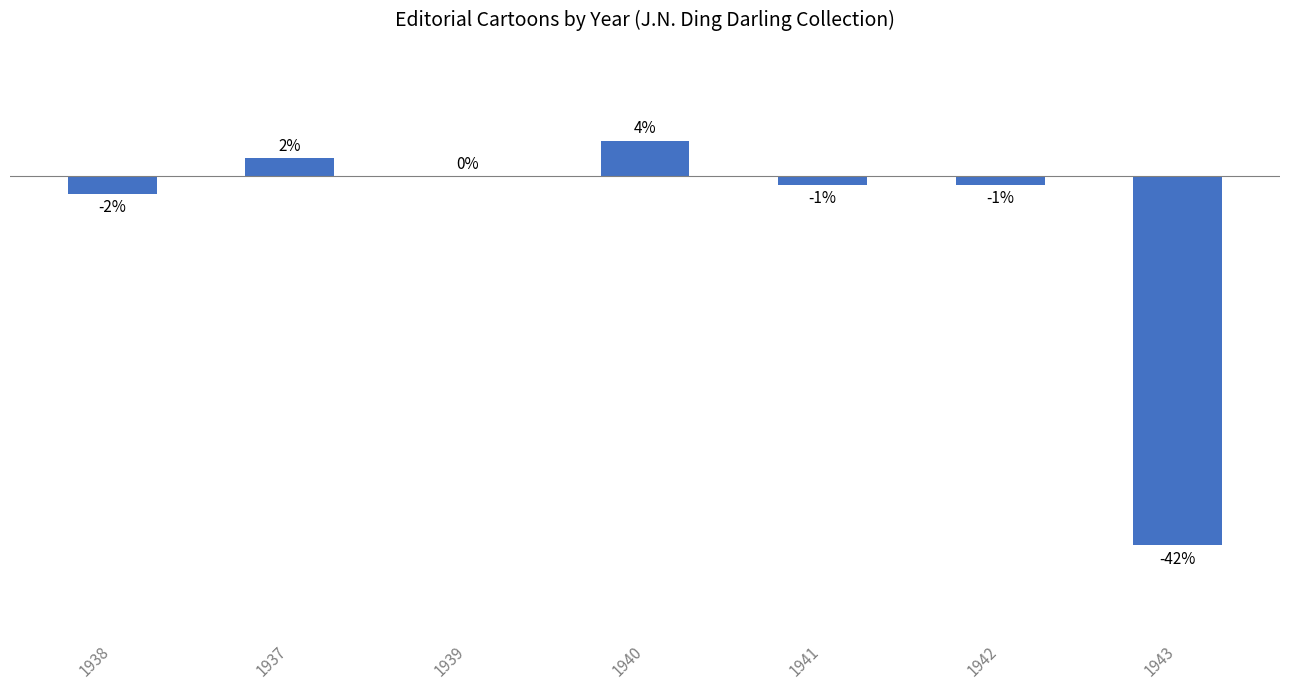

How many values are above zero?

2